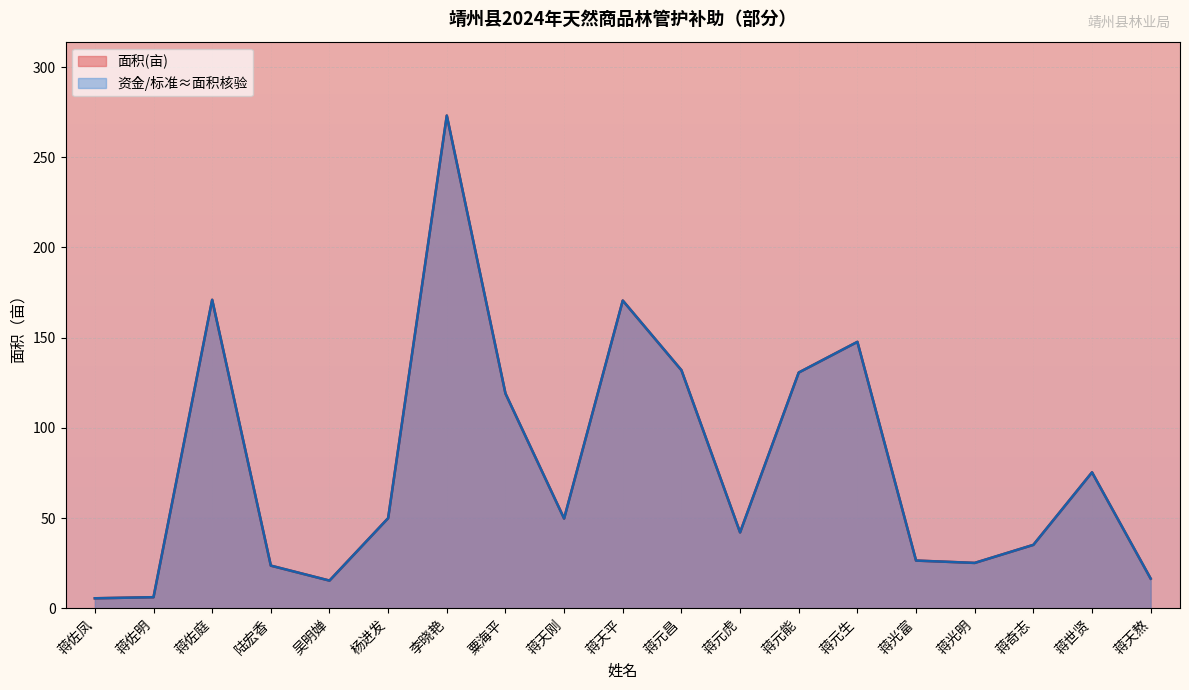

Which has a higher value, 蒋佐明 or 蒋天刚?

蒋天刚